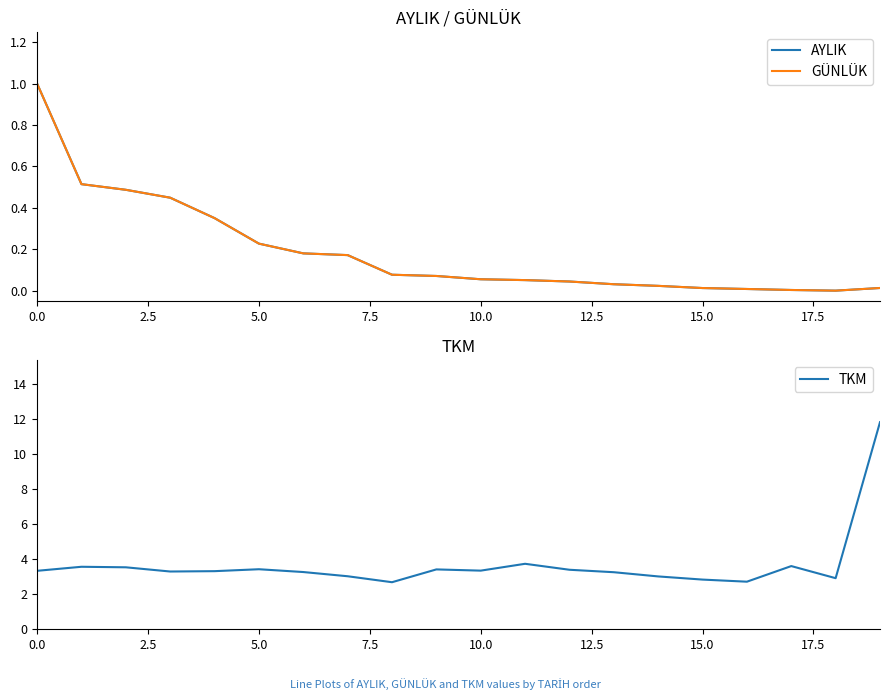

After their last crossing, which series has the higher values: AYLIK or GÜNLÜK?

GÜNLÜK